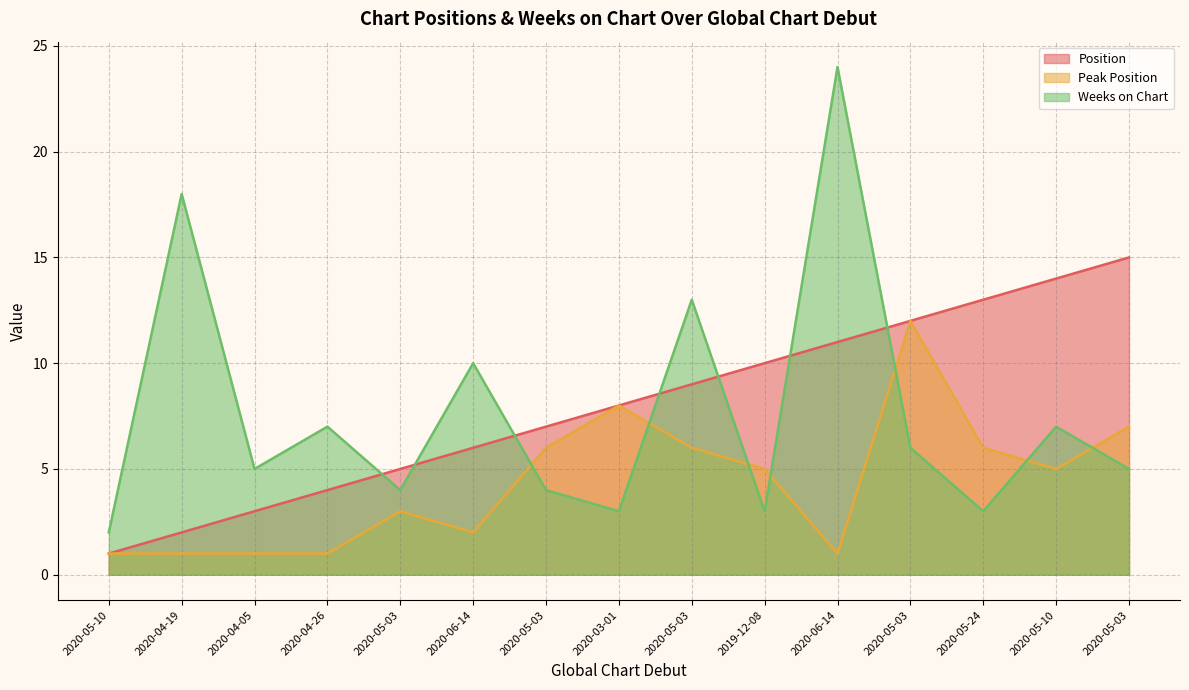

What is the difference between the maximum and minimum values in the Position series?

14